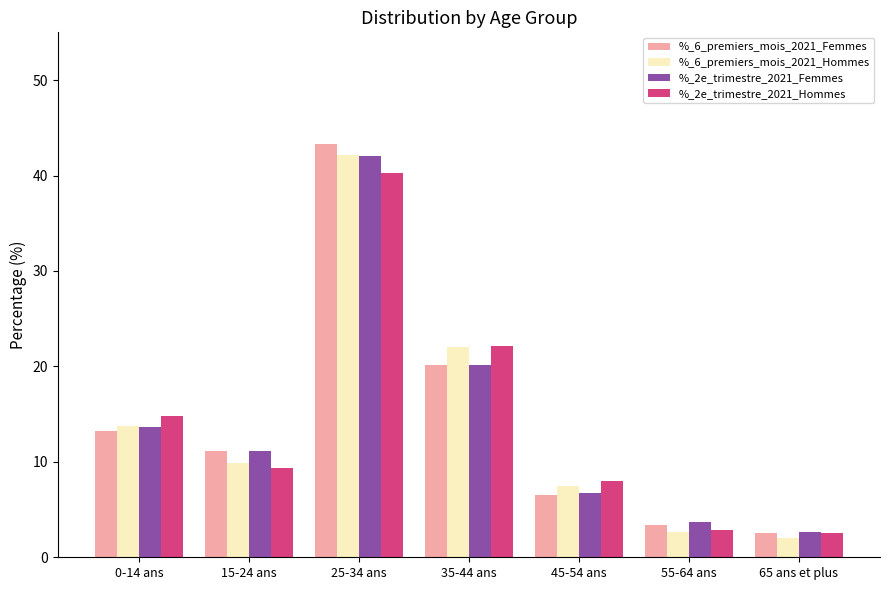

What is the value of the %_2e_trimestre_2021_Hommes bar at the 5th from the left?

8.0